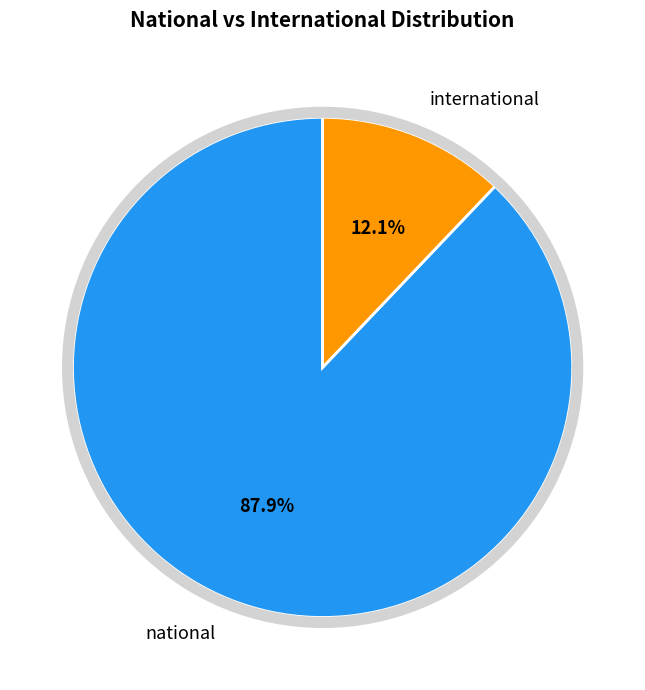

Approximately how many times larger is the value at national compared to international?

7.3